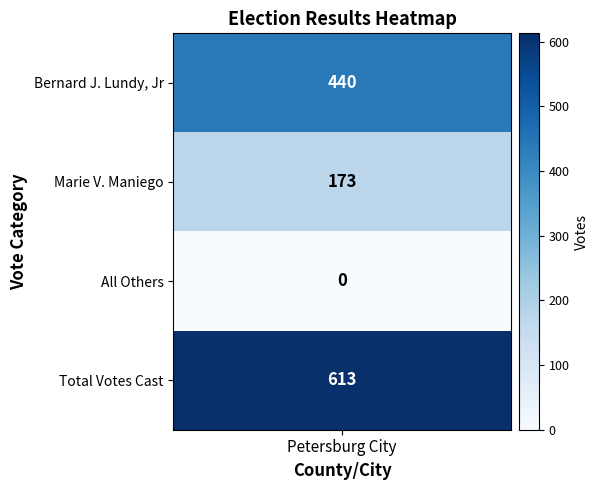

What is the change in value from 0 to 2?

-440